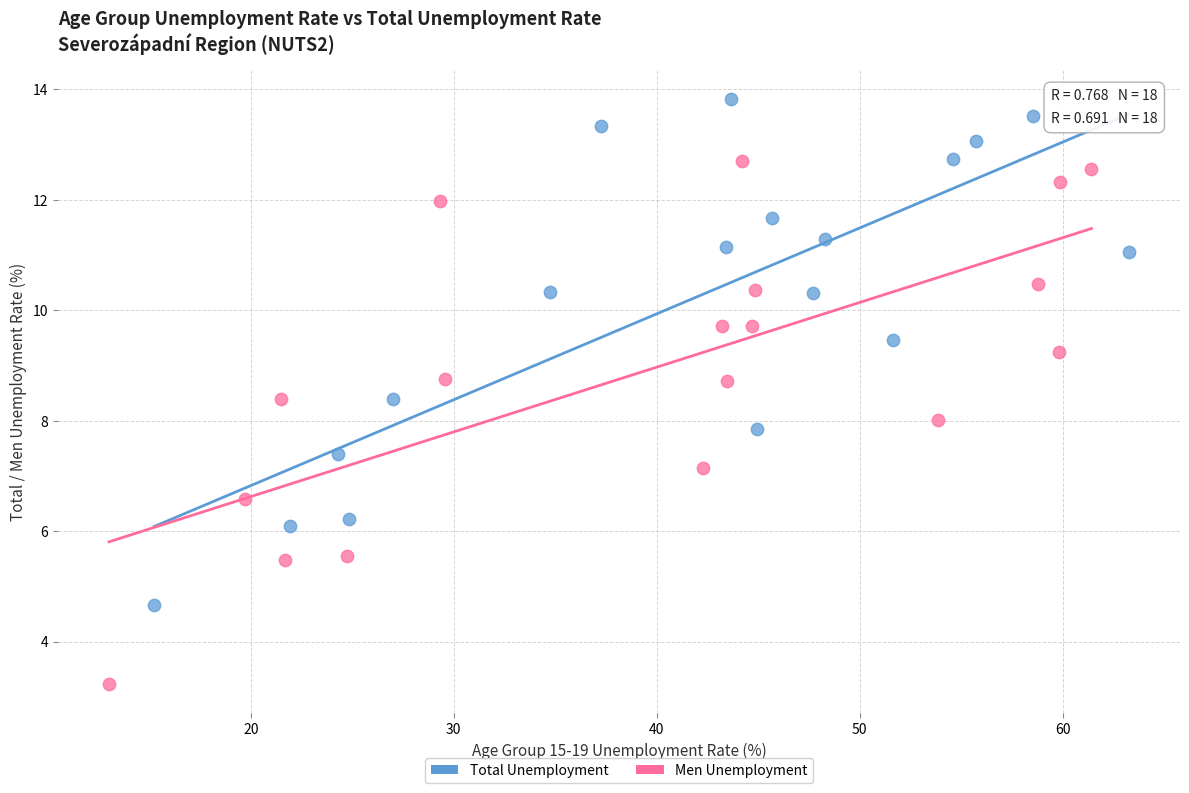

Which series reaches the minimum Y coordinate?

Men Unemployment